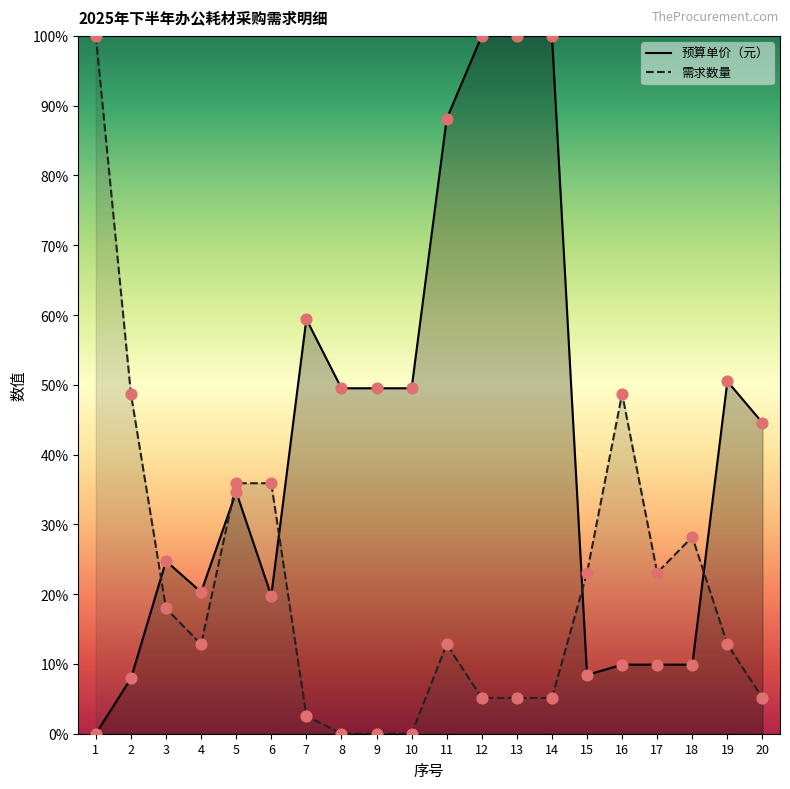

What are all the series names shown in the legend?

预算单价（元）, 需求数量